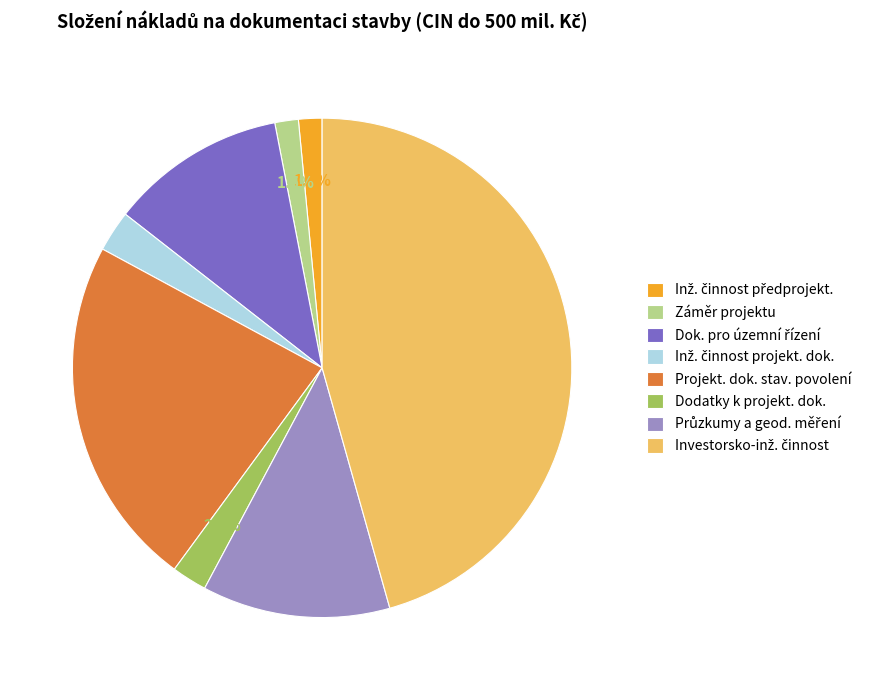

What percentage do Dodatky k projekt. dok. and Projekt. dok. stav. povolení together represent?

25.1%